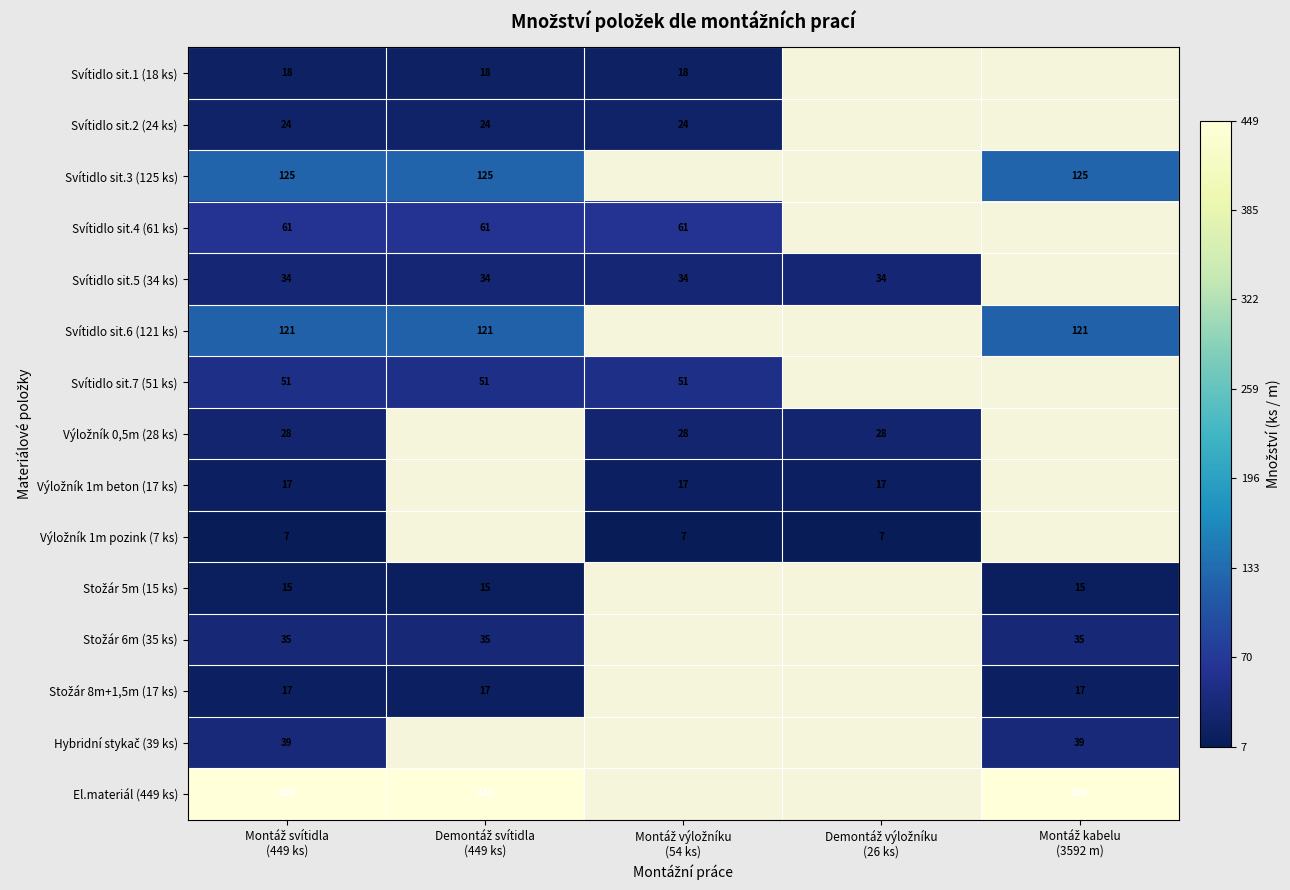

At which label does Výložník 0,5m (28 ks) reach its minimum?

Montáž svítidla (449 ks)